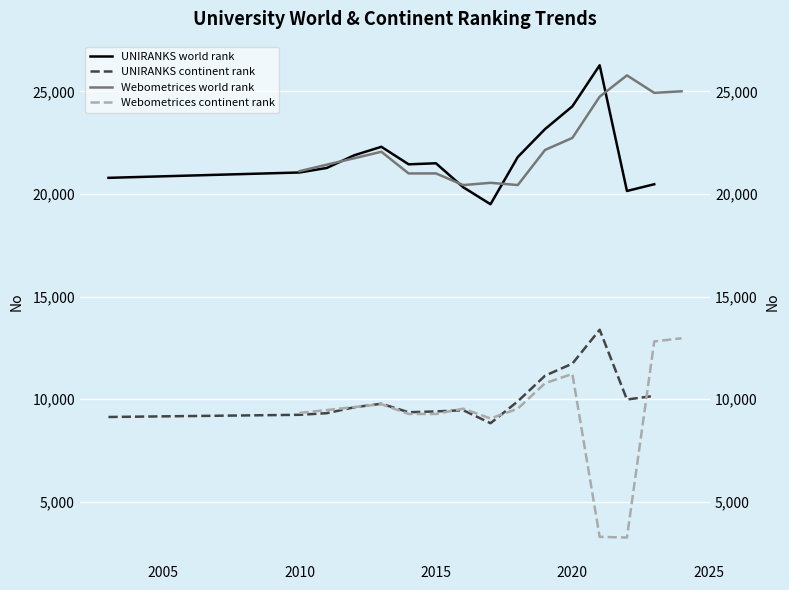

How many lines are shown in the chart?

4